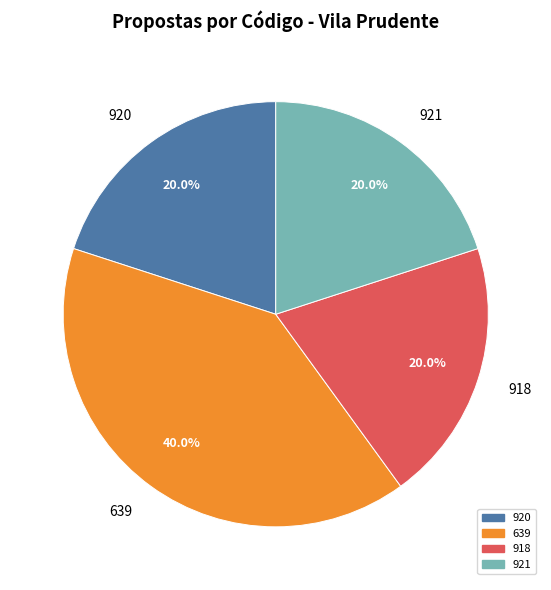

Combined, what portion of the pie is 639 and 918?

60.0%